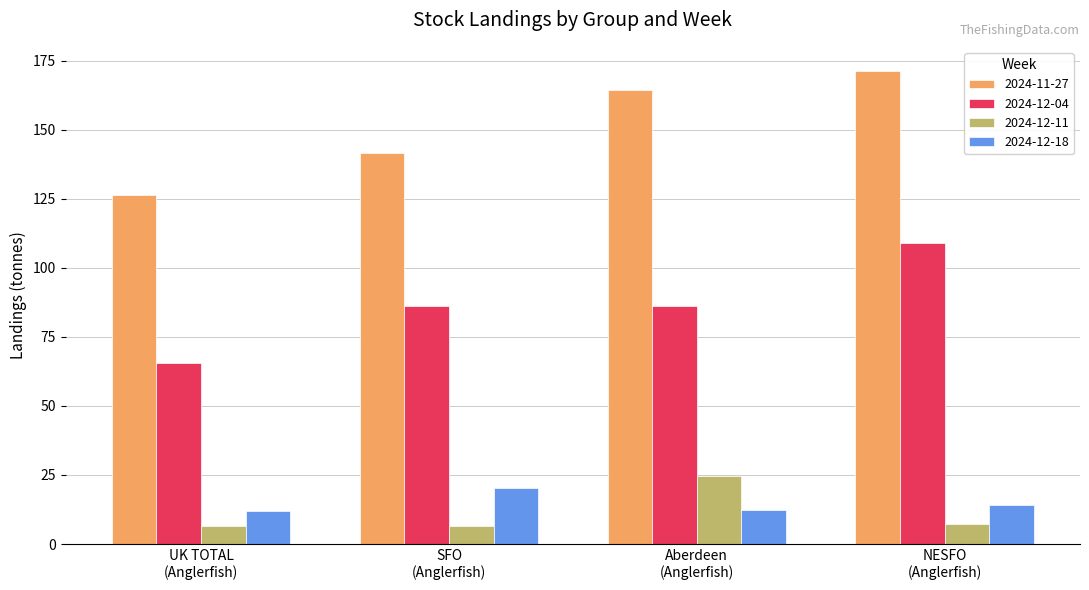

What is the sum of all 2024-12-04 values?

346.9